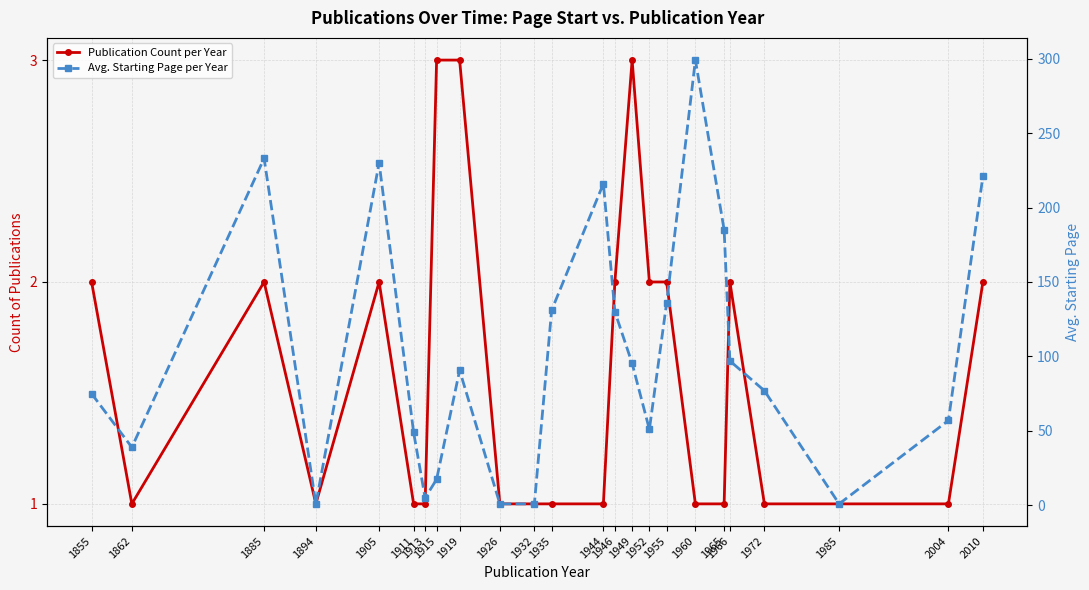

How many Publication Count per Year values are between 1 and 2?

21